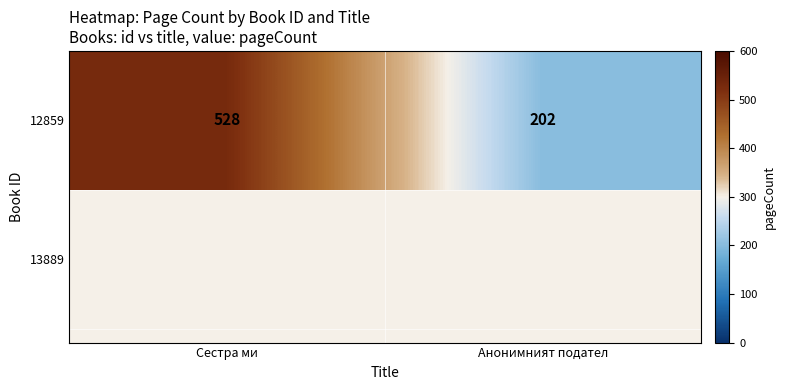

What is the difference between the maximum and minimum values?

326